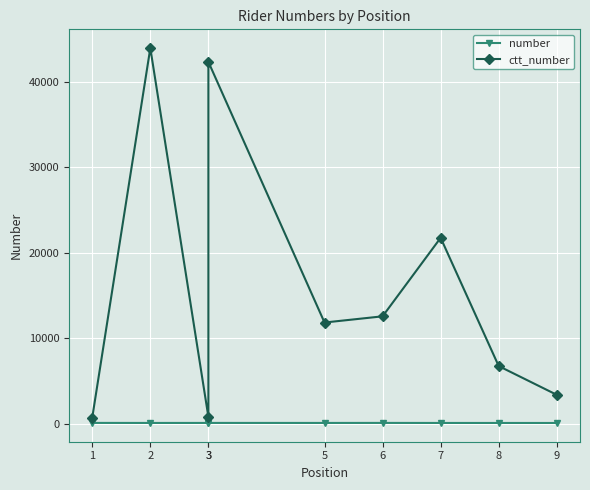

What is the difference between the maximum and minimum values in the ctt_number series?

43217